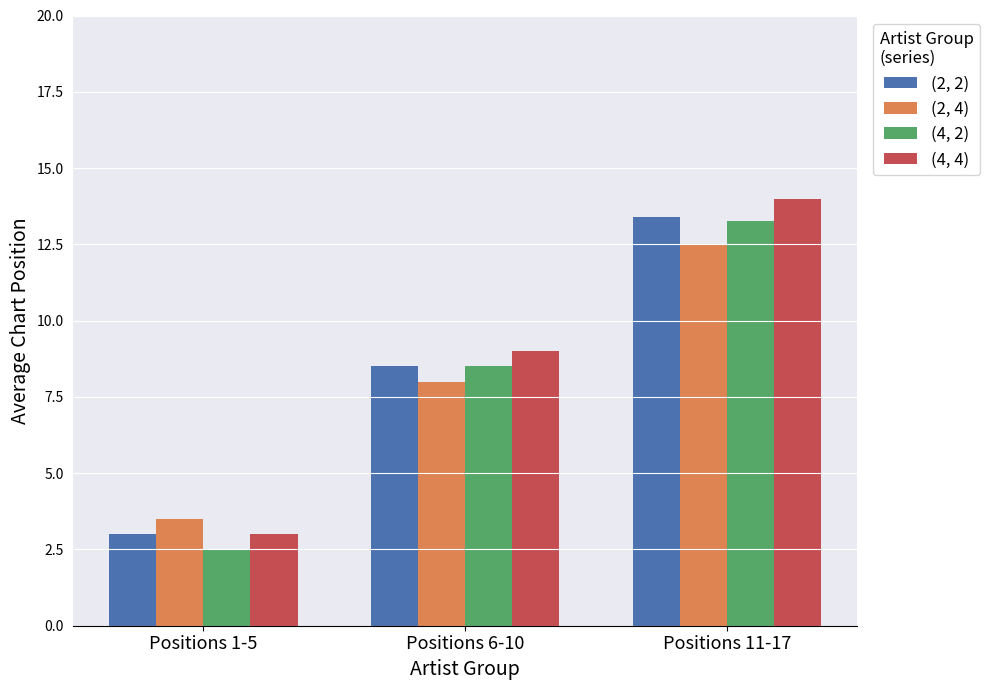

Does the chart contain stacked bars?

No